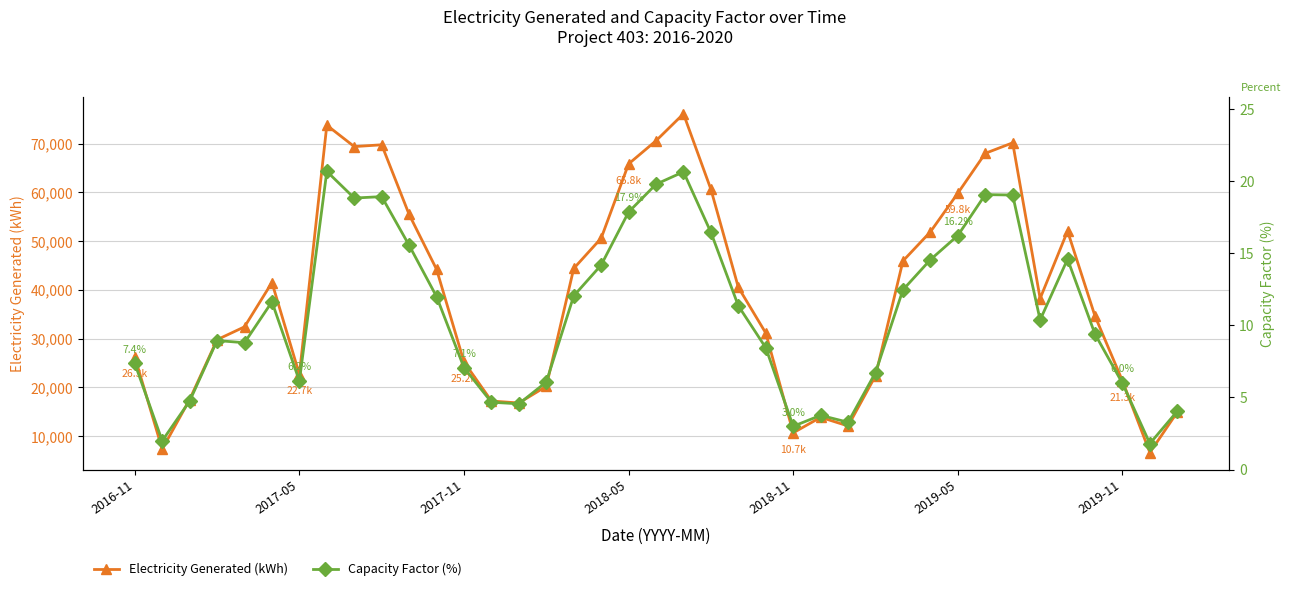

True or false: Electricity Generated (kWh) has more than 1 points higher than both neighbors.

True